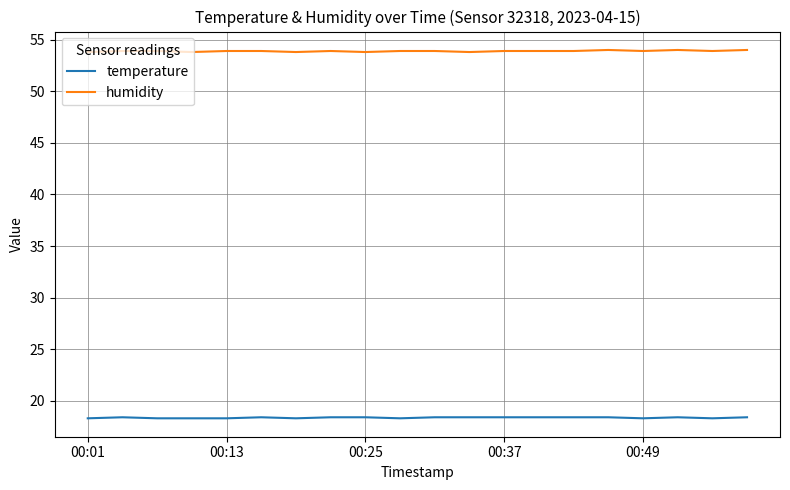

What are all the series names shown in the legend?

temperature, humidity